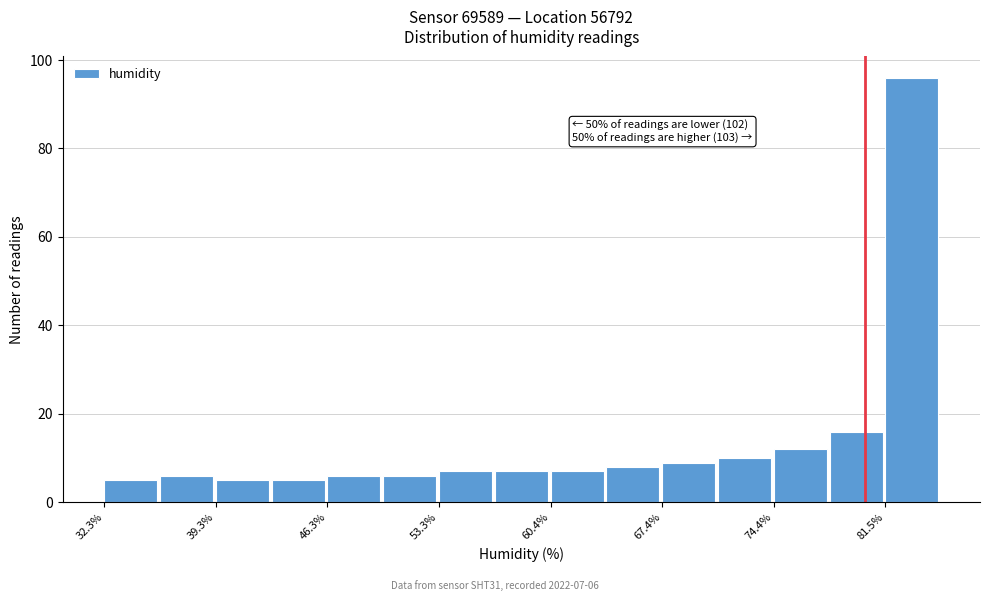

Around what value on the x-axis is the tallest bar? Give the approximate position of its centre, as read against the axis.

83